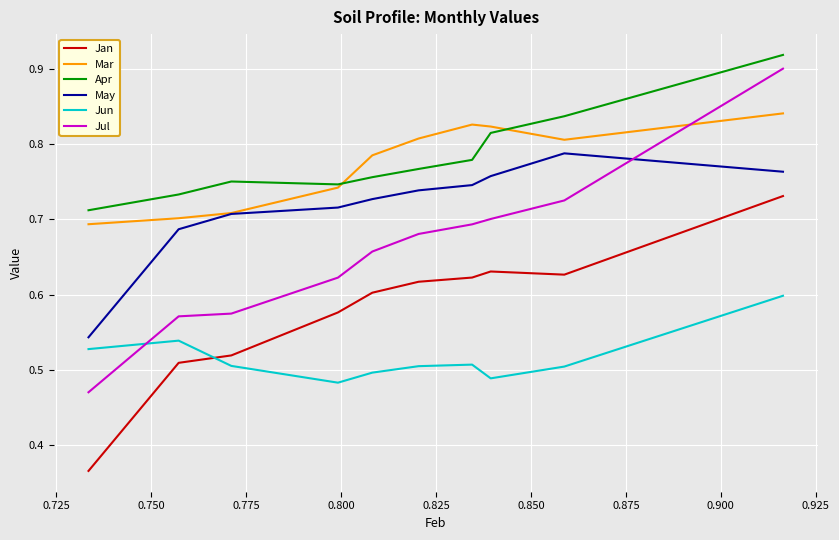

How many intersections are there between Jan and Jun?

1